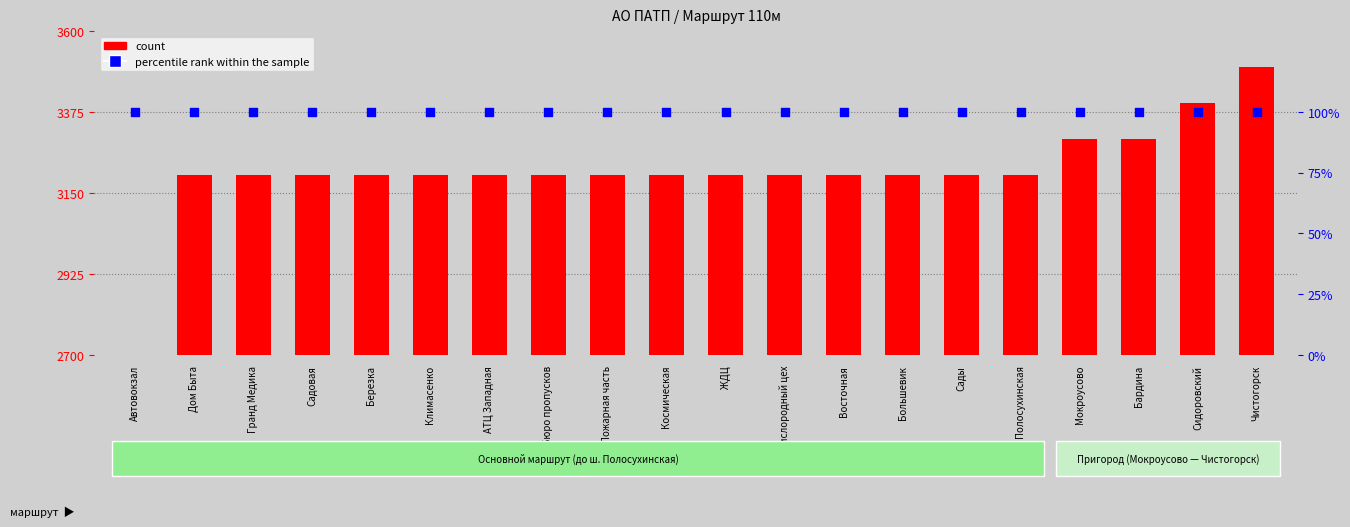

At how many categories does at least one series exceed 1575?

19